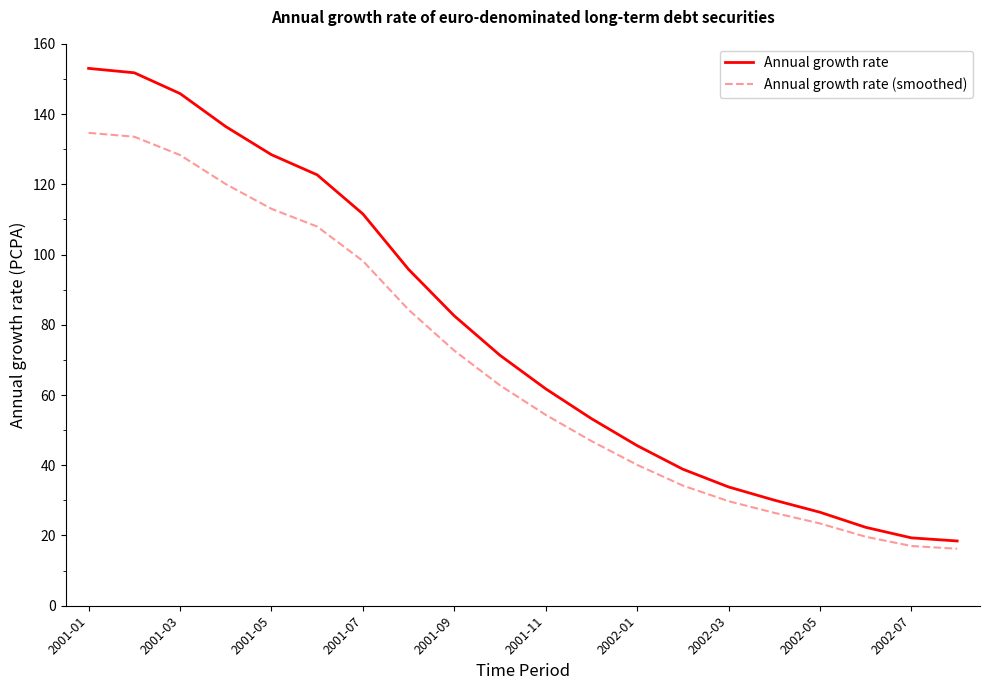

True or false: Annual growth rate (smoothed) and Annual growth rate intersect in this chart.

False